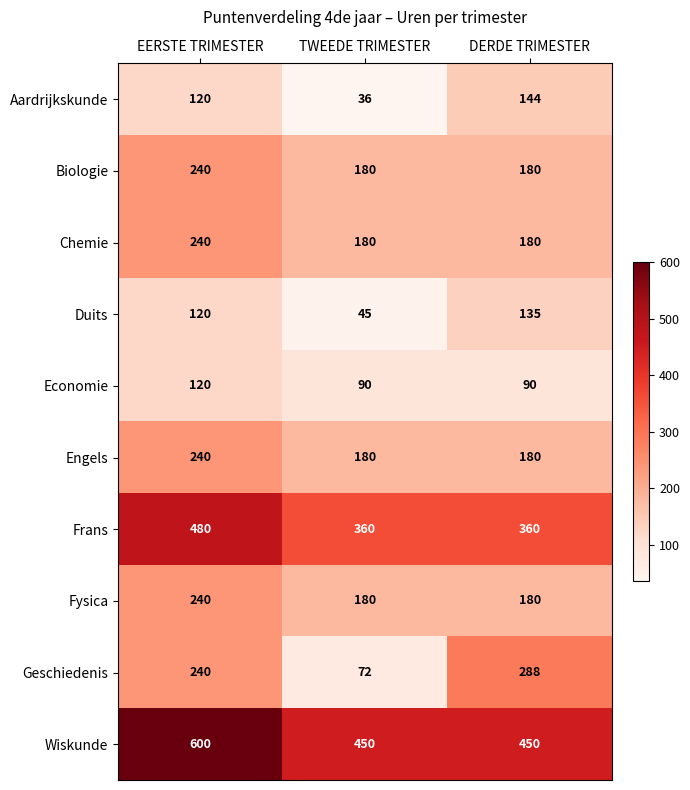

Between EERSTE TRIMESTER and TWEEDE TRIMESTER, which series saw the biggest shift?

Geschiedenis